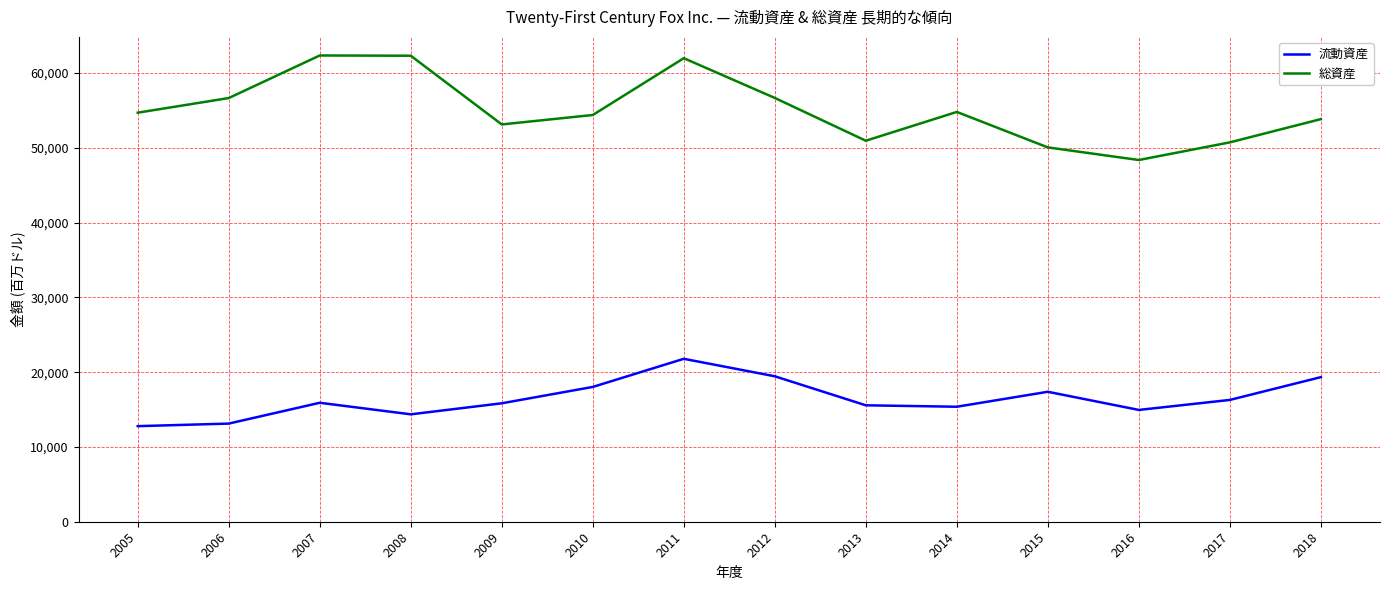

List the series in order of their overall mean, highest first.

総資産, 流動資産